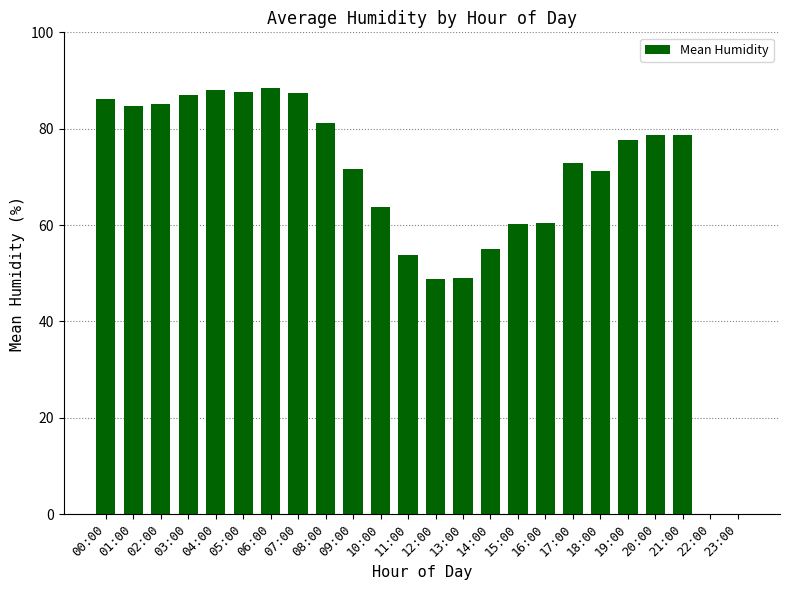

Where does the data first go above 77?

00:00